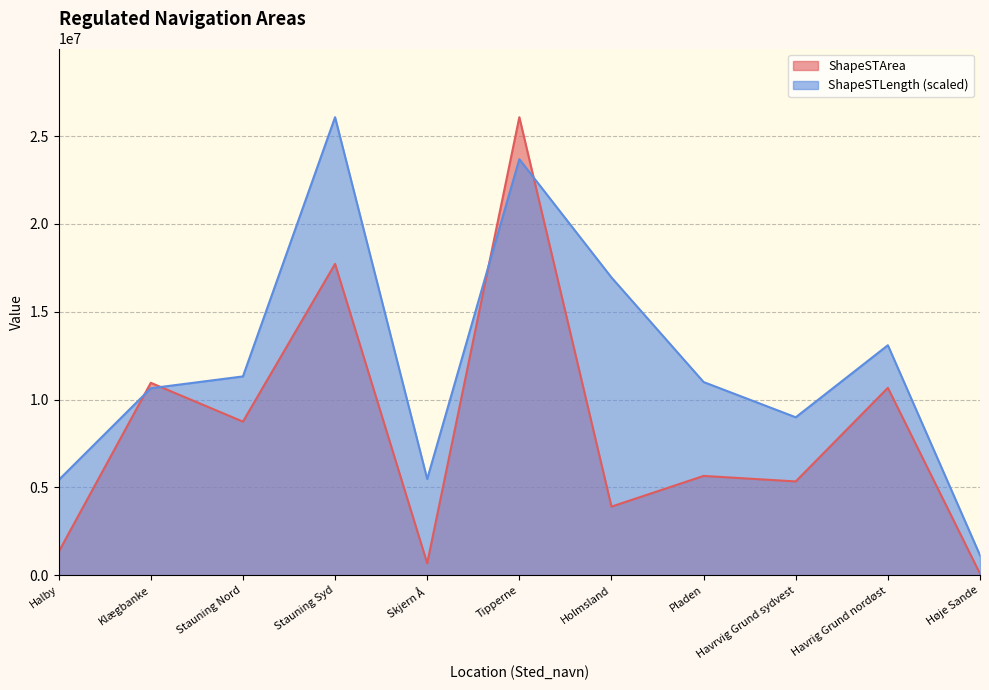

Rank the categories by ShapeSTLength value from highest to lowest.

Stauning Syd, Tipperne, Holmsland, Havrig Grund nordøst, Stauning Nord, Pladen, Klægbanke, Havrvig Grund sydvest, Skjern Å, Halby, Høje Sande